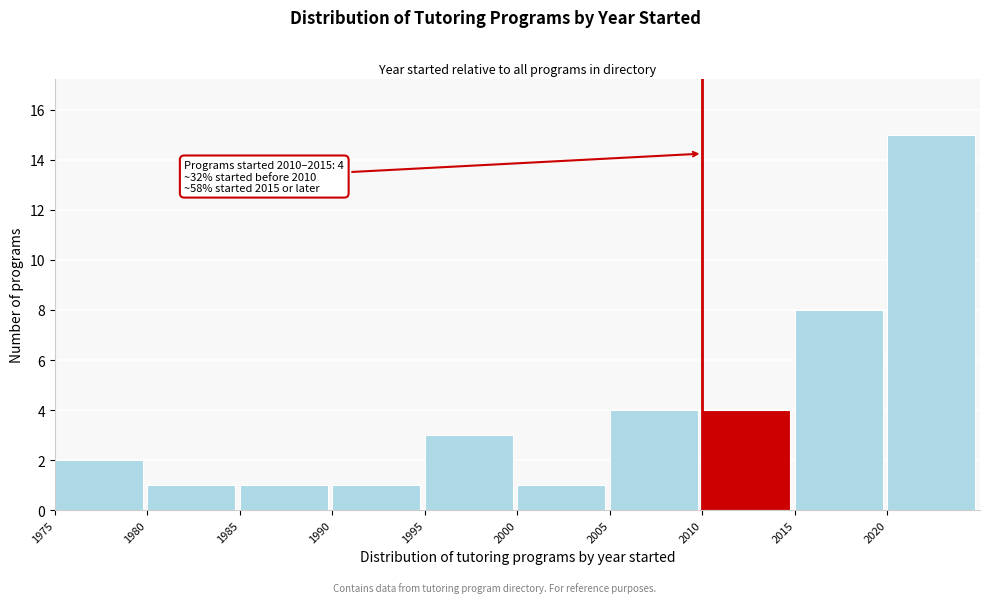

Over which range of the x-axis is the bar tallest?

2020 to 2025